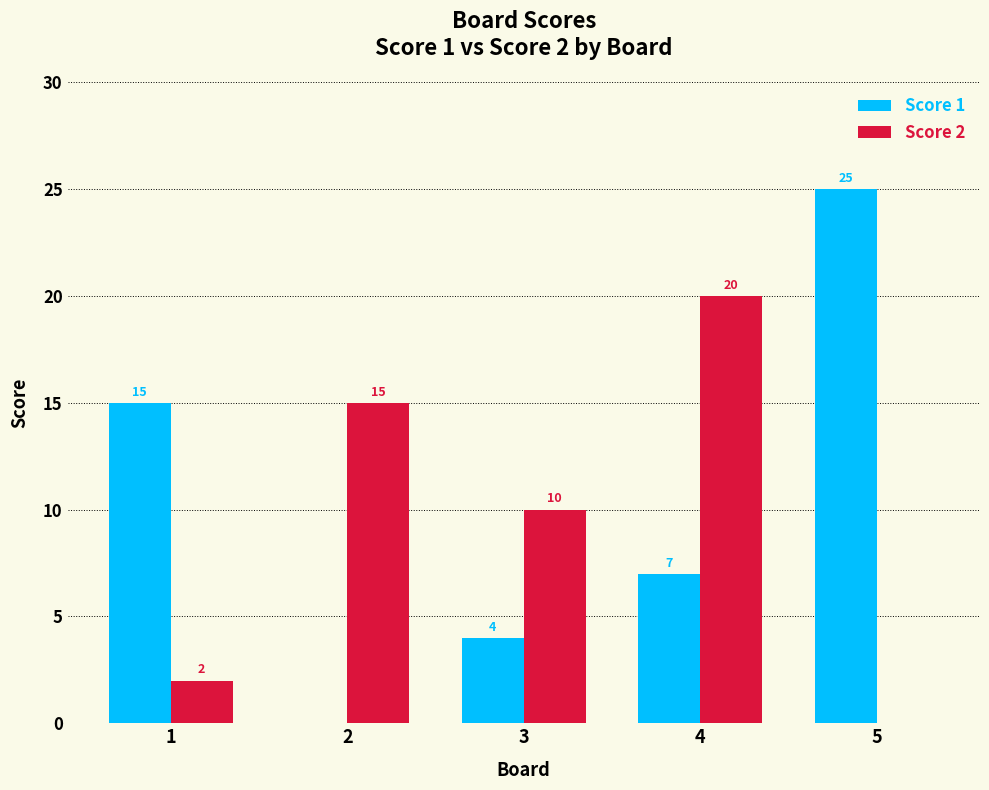

How many groups of bars are there?

5